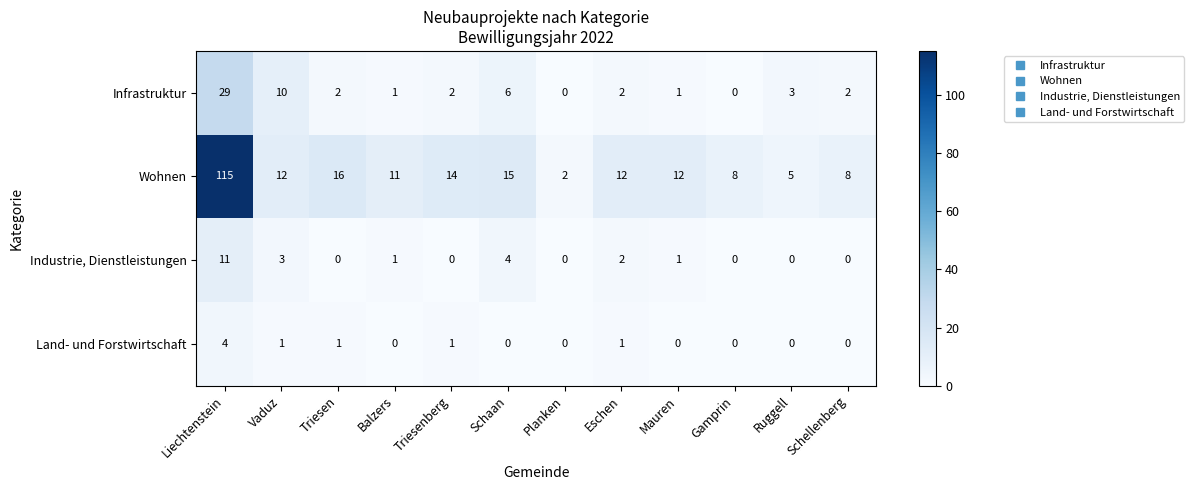

List the series in order of their peak value, lowest first.

Land- und Forstwirtschaft, Industrie, Dienstleistungen, Infrastruktur, Wohnen